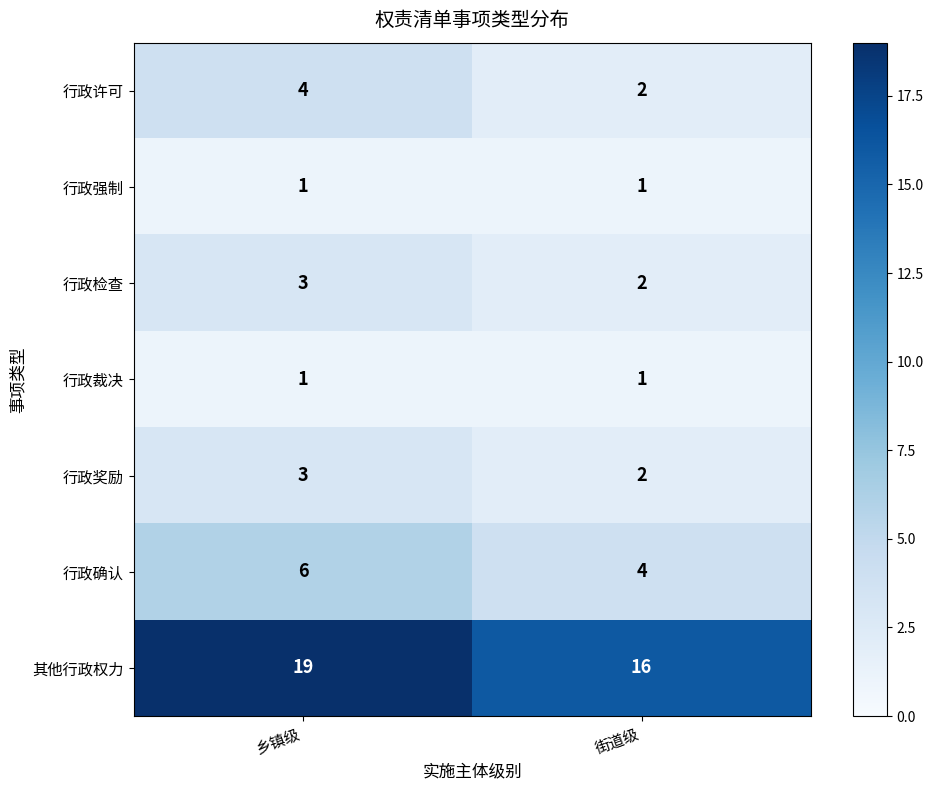

What is the maximum value shown in the chart?

19